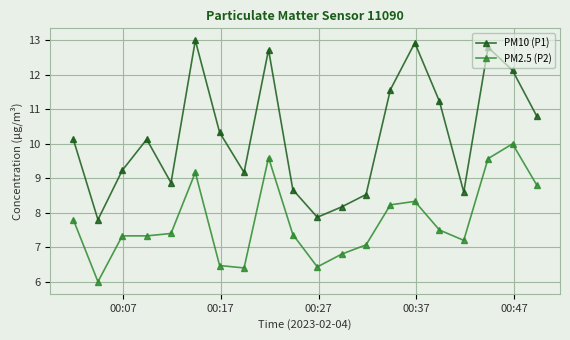

Count the number of data series in this chart.

2